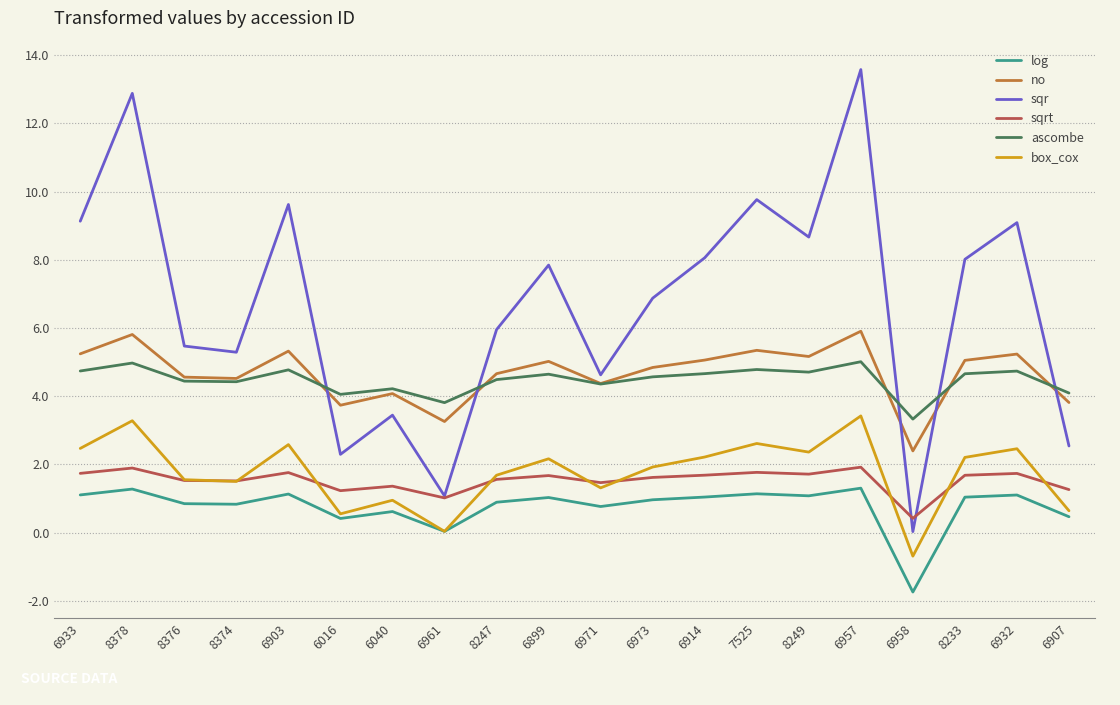

Read the sqrt value at 8376.

1.5